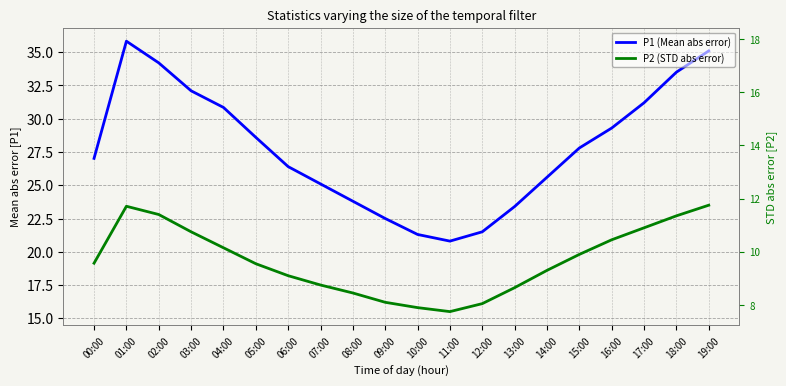

What is the value of the P2 (STD abs error) point at the 8th from the left?

17.5